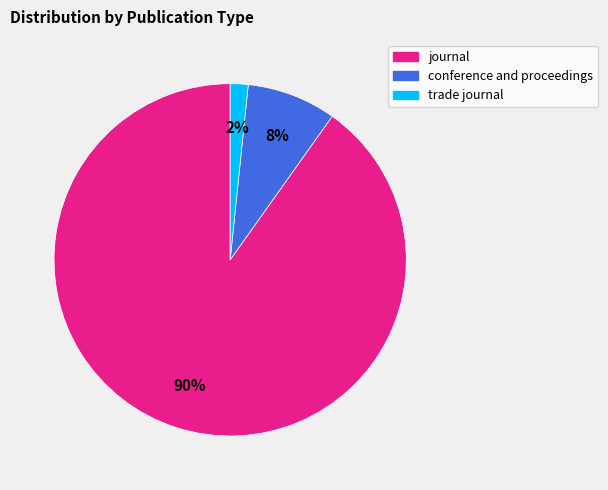

To the nearest percent, what is the combined percentage of conference and proceedings and trade journal?

10%